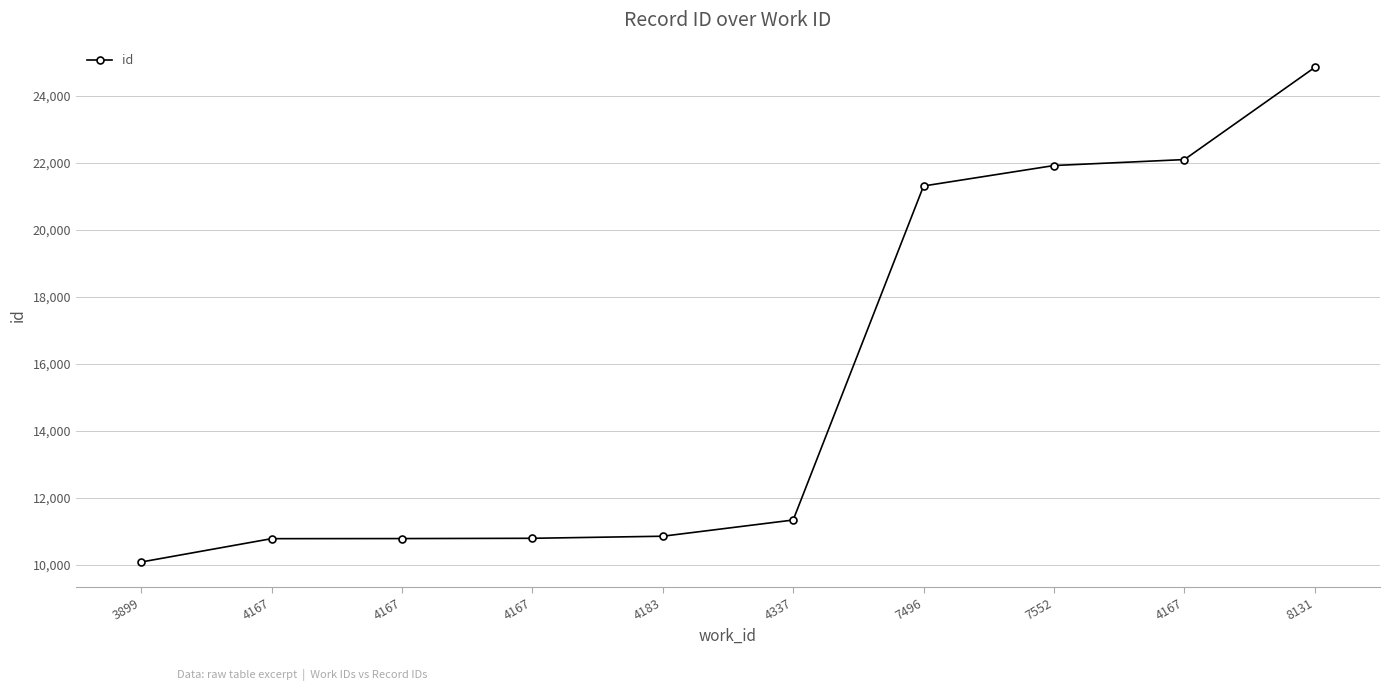

What is the label of the 8th point from the right?

4167